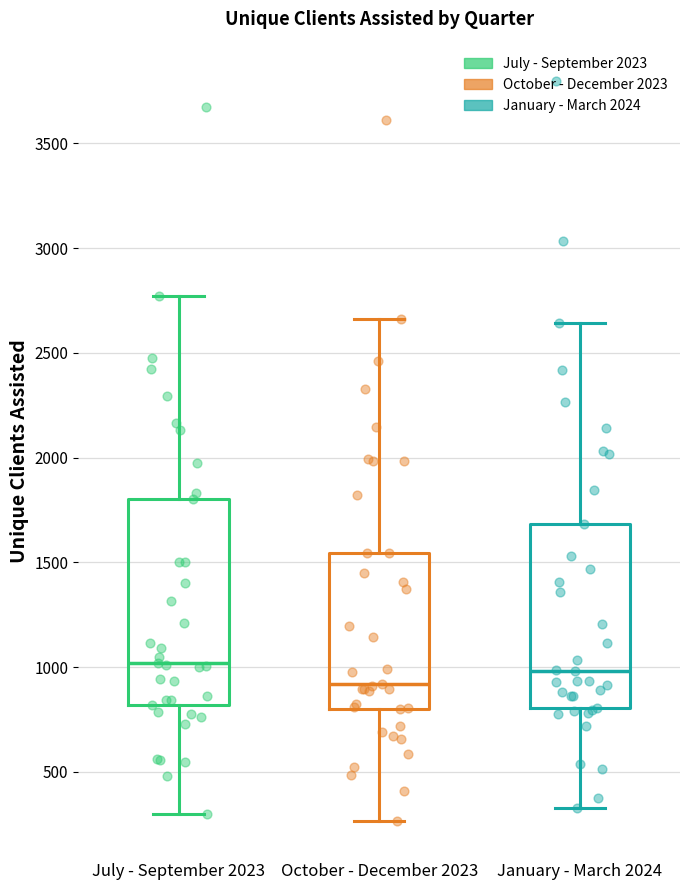

Comparing the boxes themselves (not the whiskers), which one is the tallest?

July - September 2023